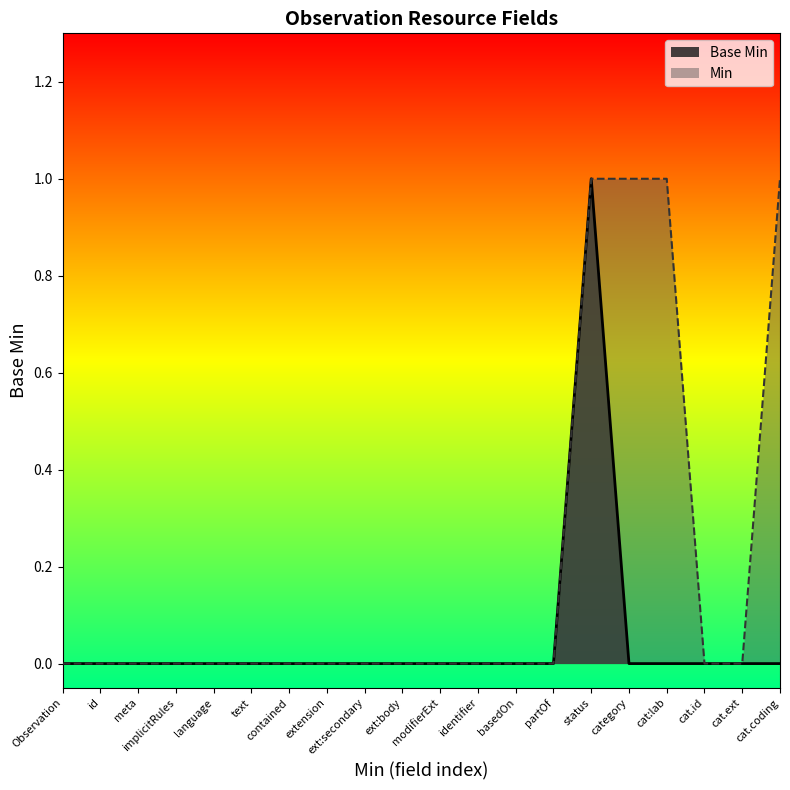

The value at 0 is 0. True or false?

False